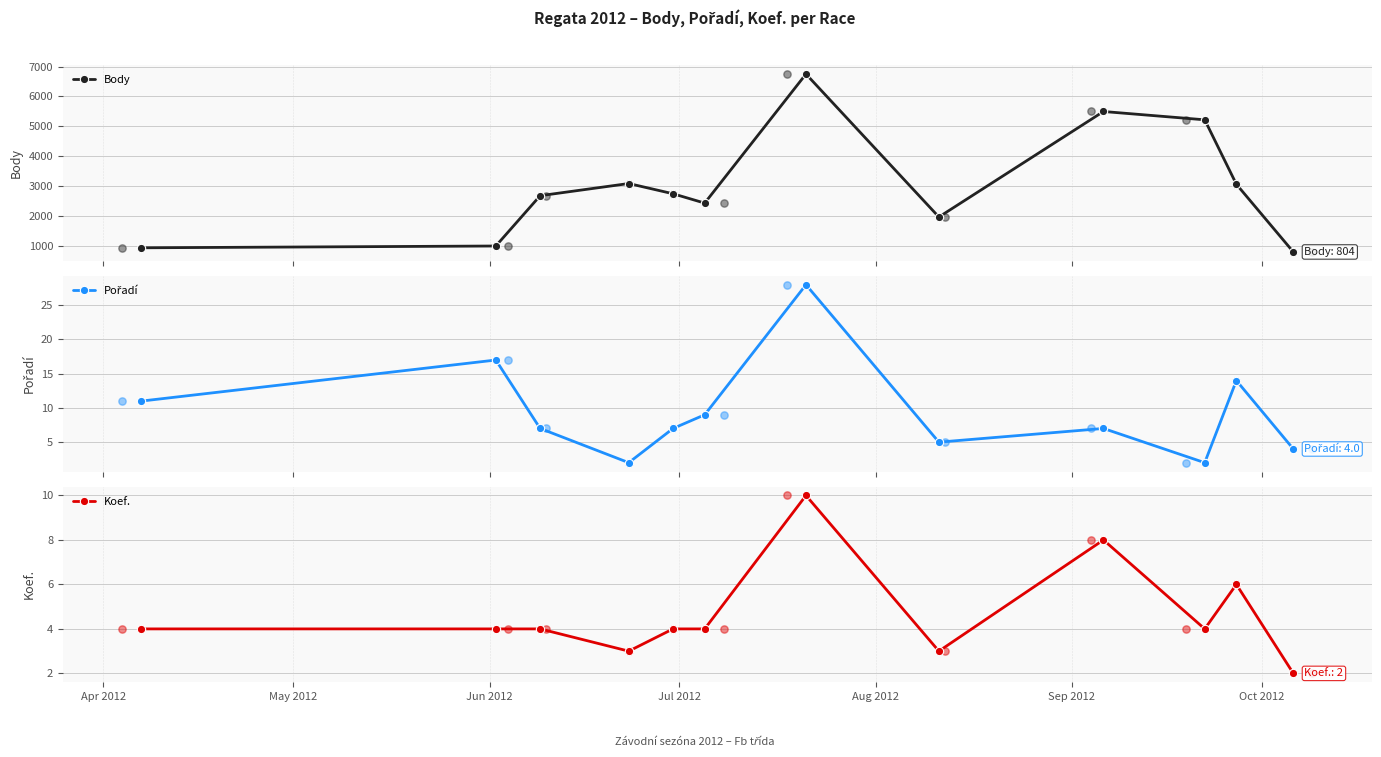

At how many categories does at least one series exceed 4883?

3